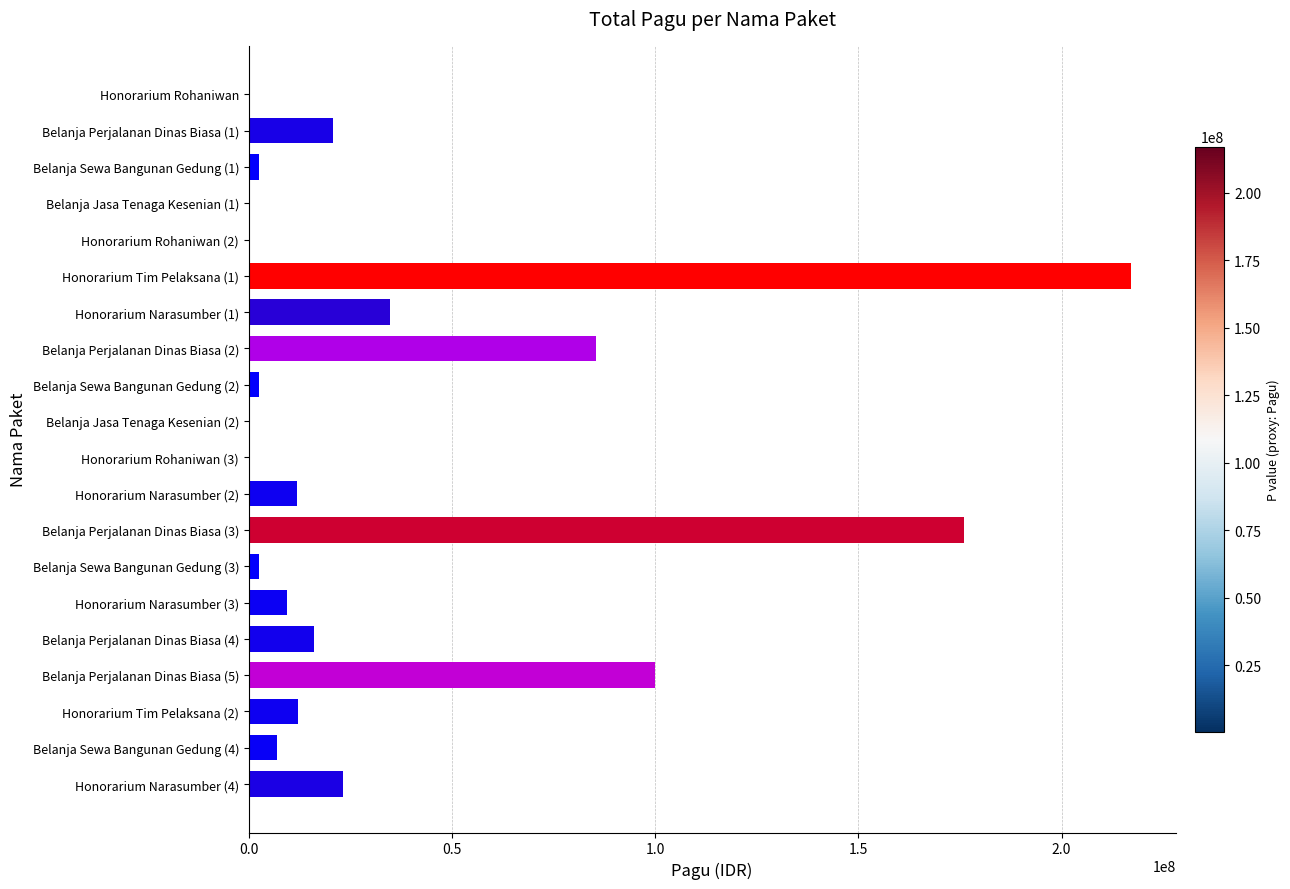

What is the maximum value shown in the chart?

217200000